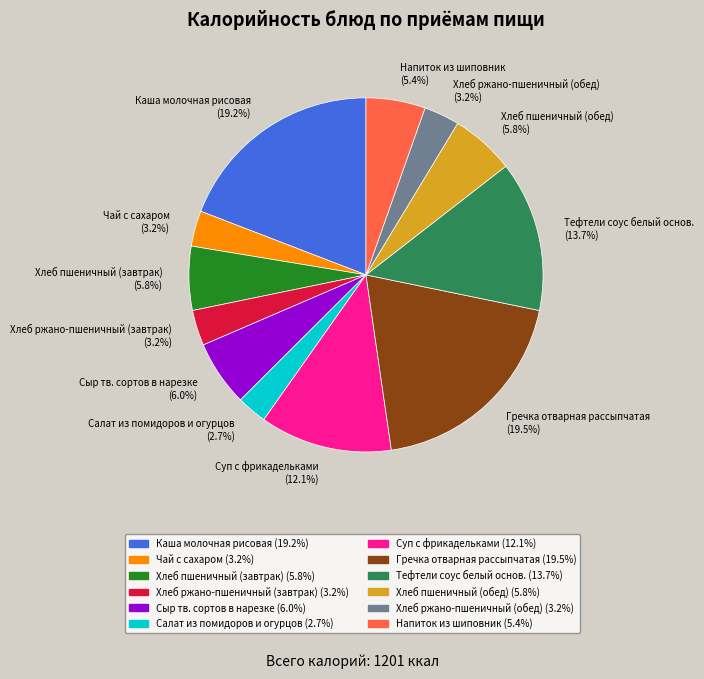

Does any single category account for the majority?

No